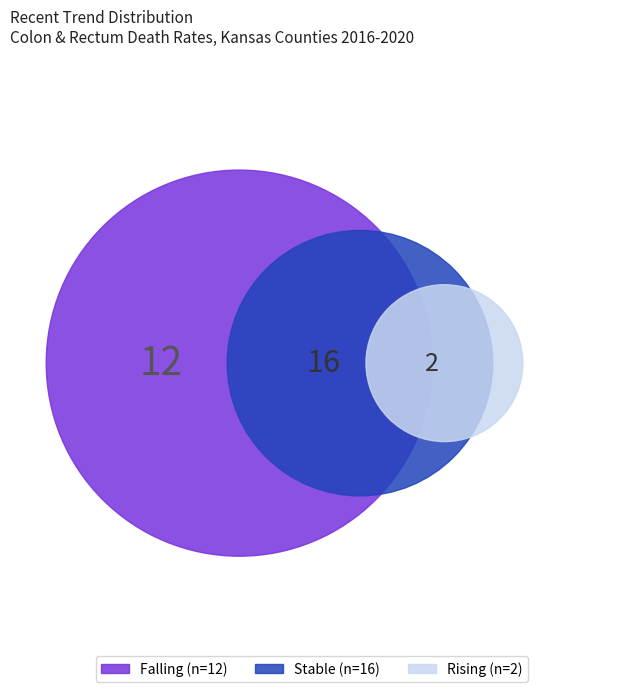

To the nearest percent, what is the average slice percentage?

33%